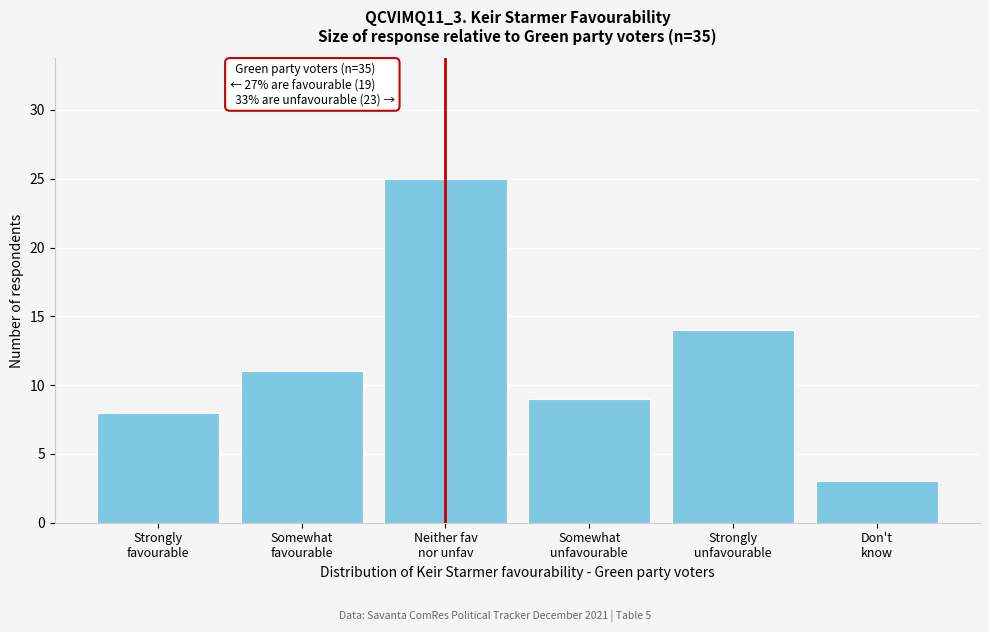

Reading right to left, extract all data points from this chart.

3	14	9	25	11	8